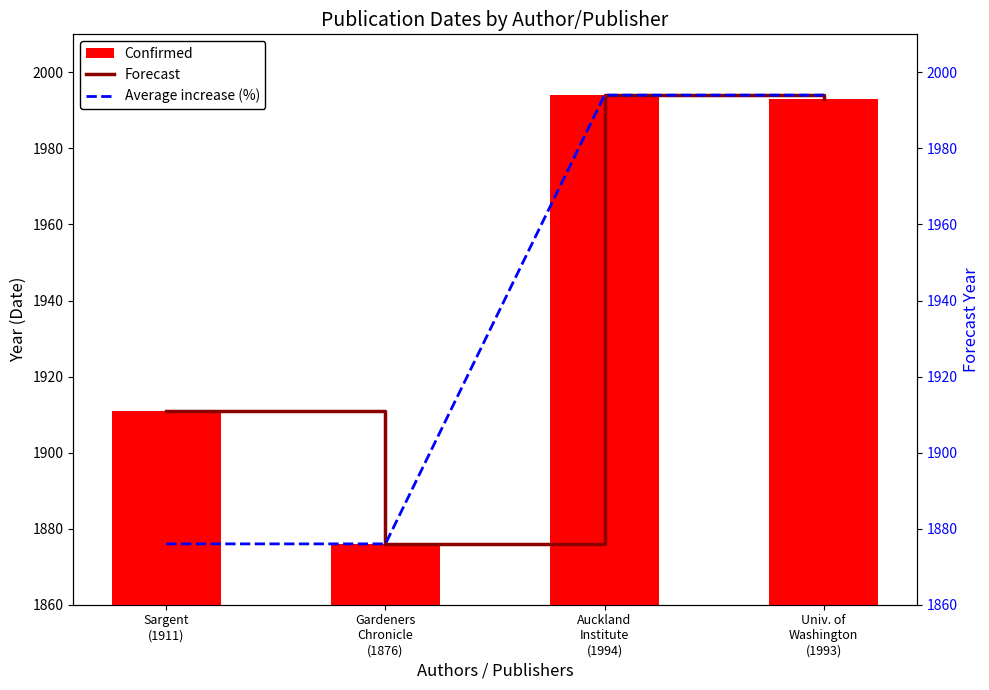

Where is Confirmed nearest to the value 1935?

Sargent
(1911)